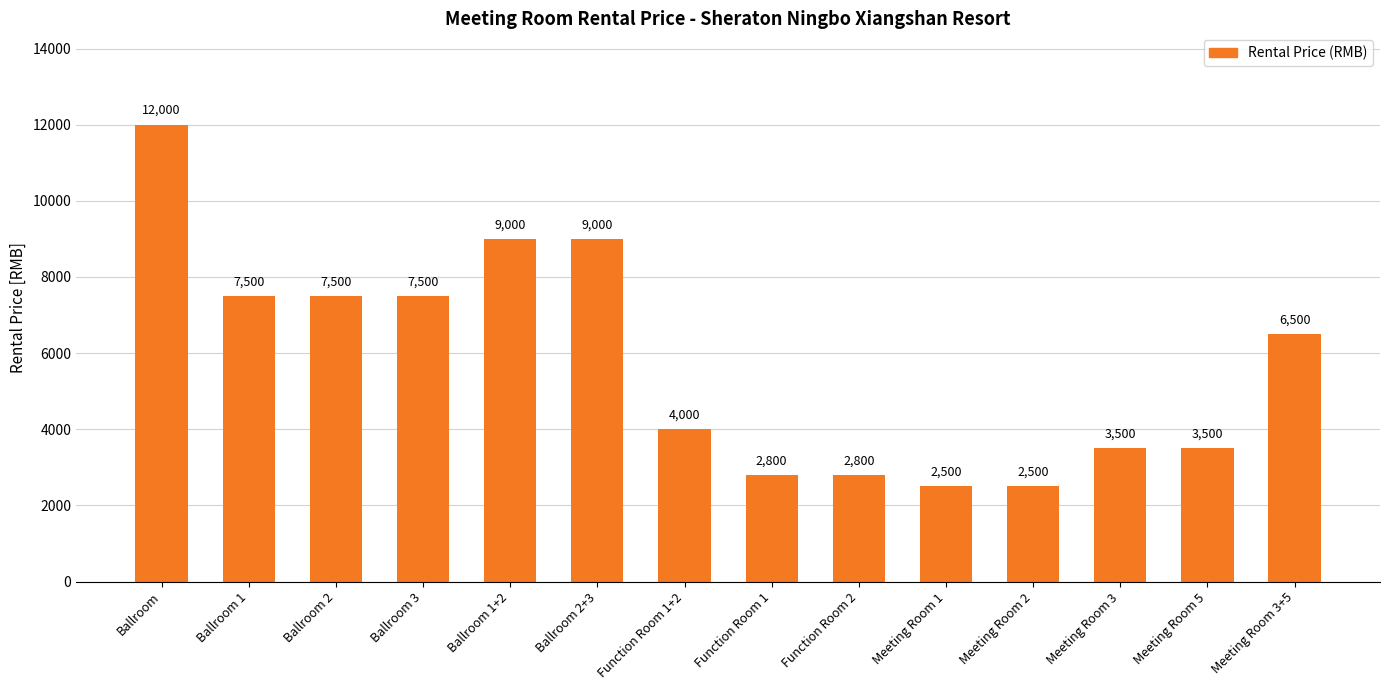

What is the maximum value shown in the chart?

12000